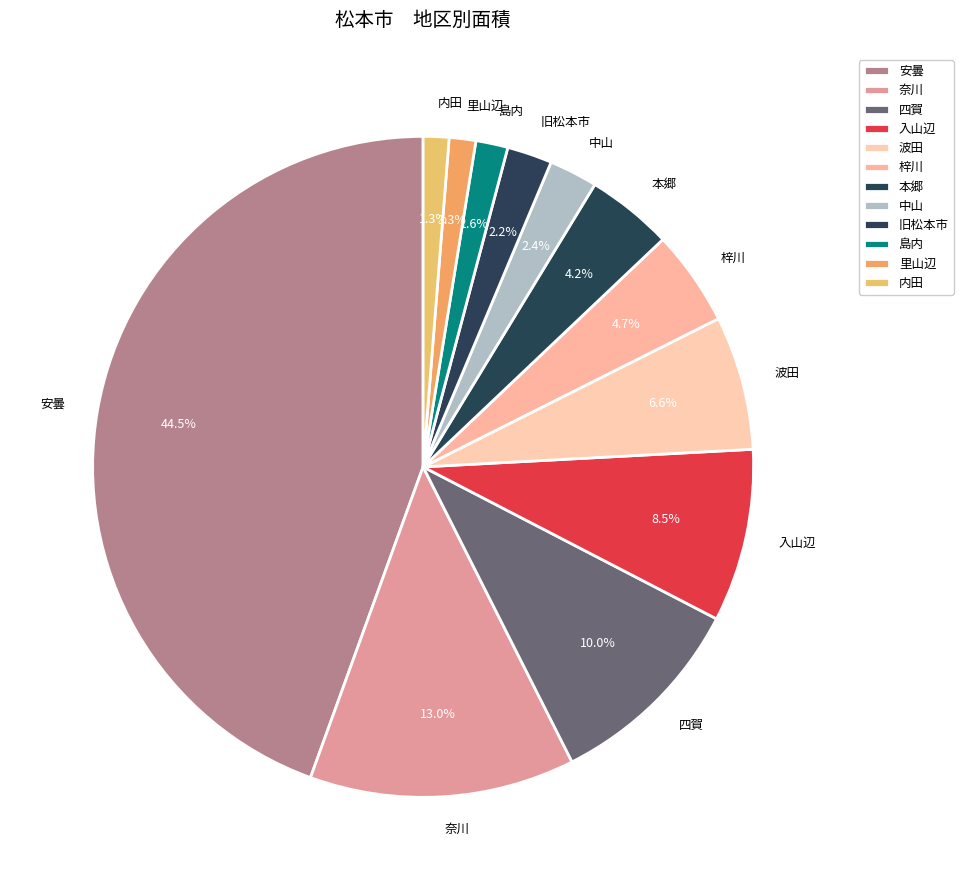

How many segments does this pie chart have?

12